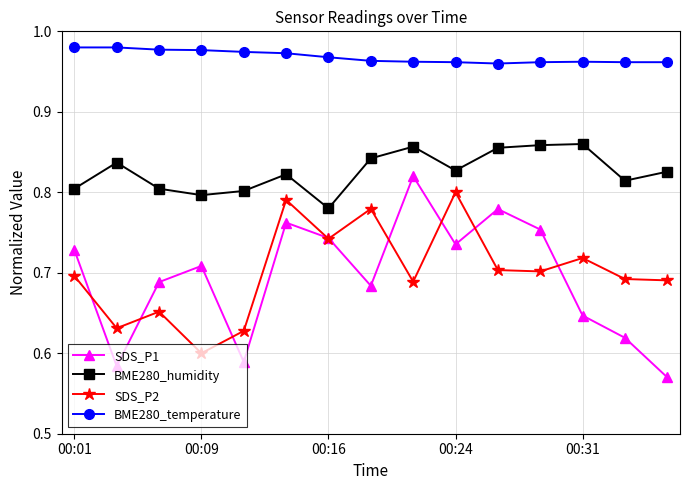

True or false: SDS_P2 and BME280_temperature intersect in this chart.

False